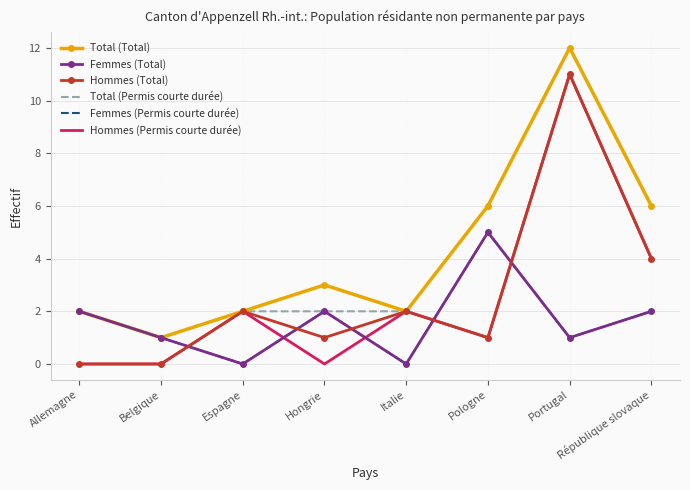

Between Hongrie and Pologne, which series saw the biggest shift?

Total (Permis courte durée)